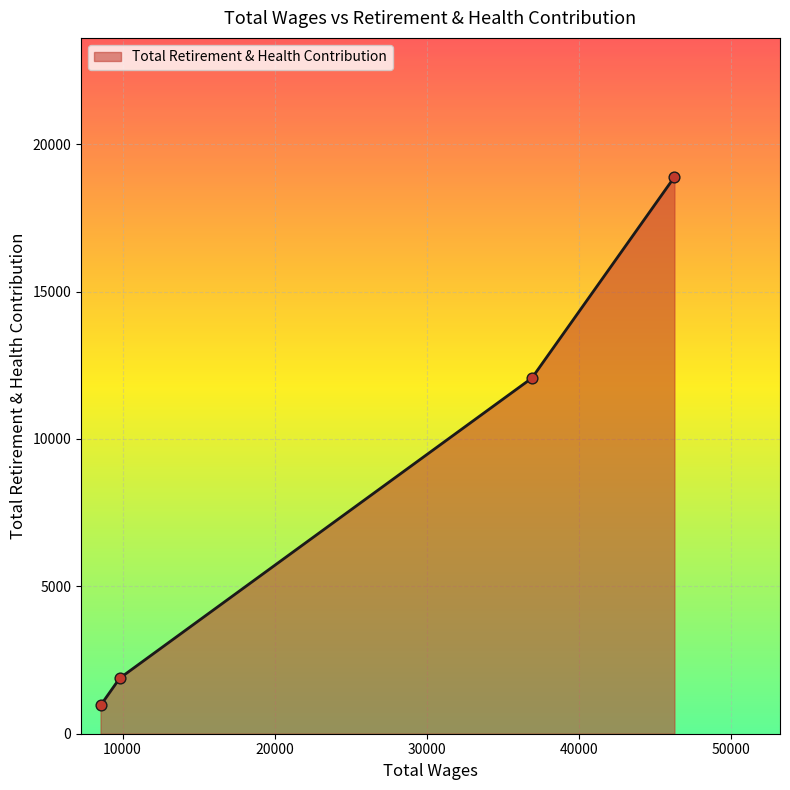

True or false: there are more than 1 points higher than both neighbors.

False